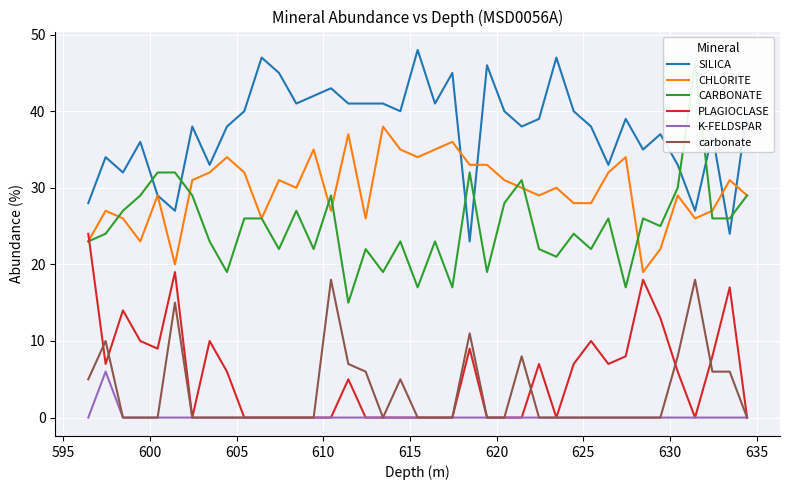

What is the maximum value for K-FELDSPAR?

6